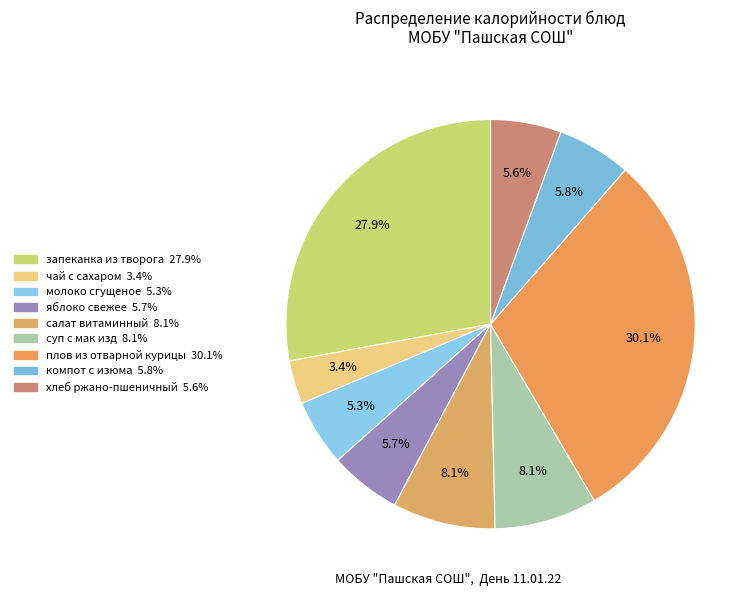

Rank the categories by value from lowest to highest.

чай с сахаром, молоко сгущеное, хлеб ржано-пшеничный, яблоко свежее, компот с изюма, салат витаминный, суп с мак изд, запеканка из творога, плов из отварной курицы